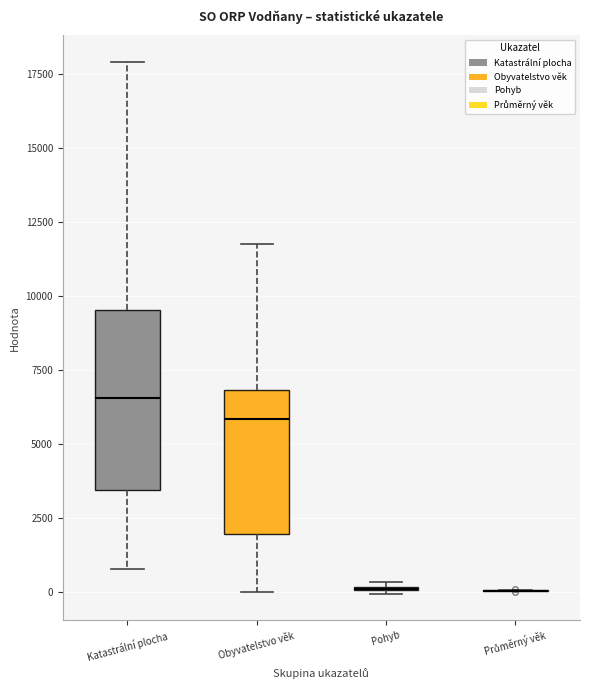

Comparing the boxes themselves (not the whiskers), which one is the tallest?

Katastrální plocha